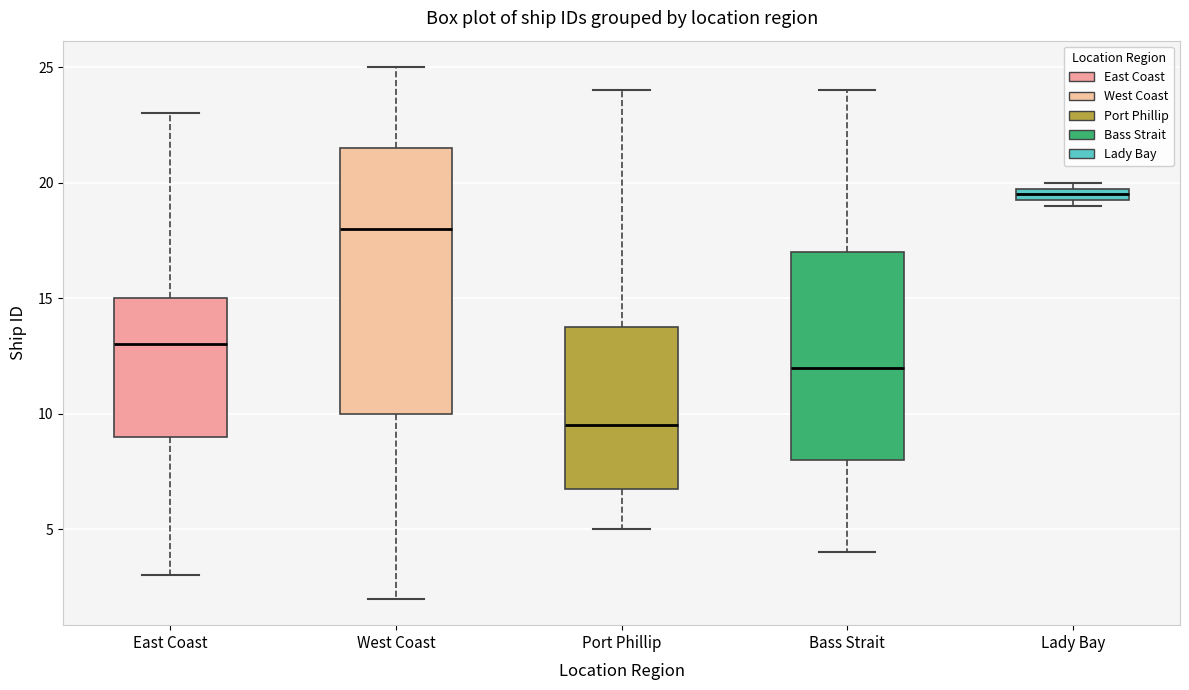

Which box's median line is the highest?

Lady Bay